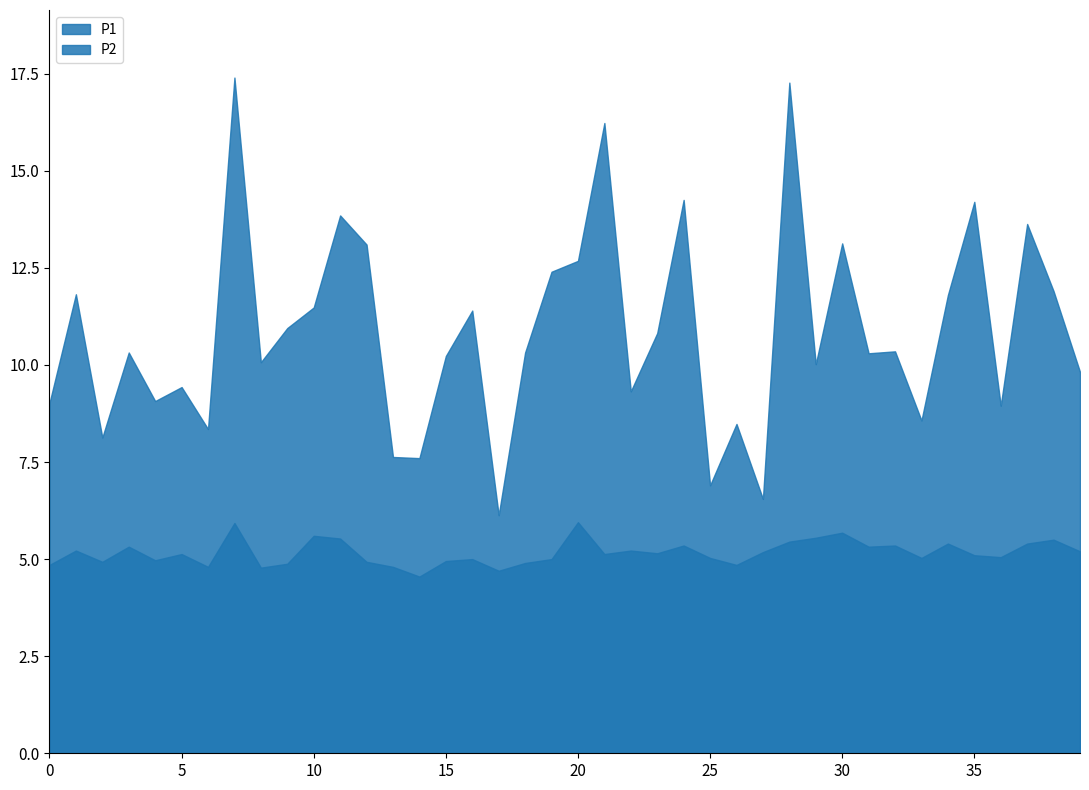

Rank the series by their average value, from highest to lowest.

P1, P2